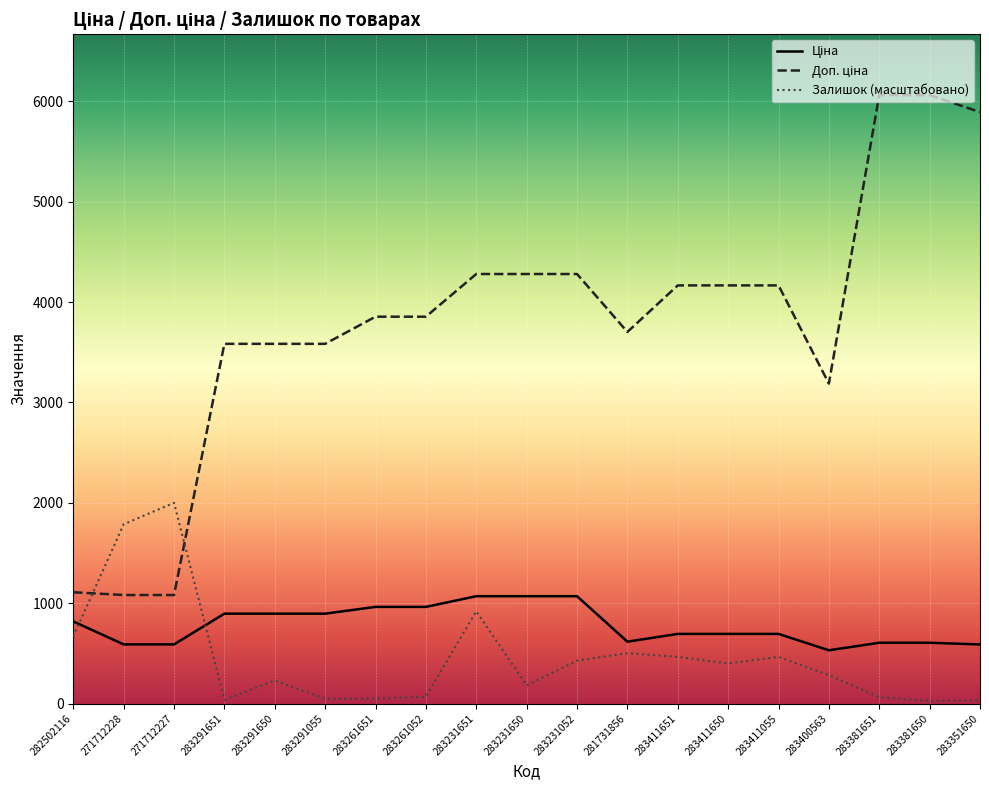

What is the difference between the highest and lowest values at 283411055?

3700.3